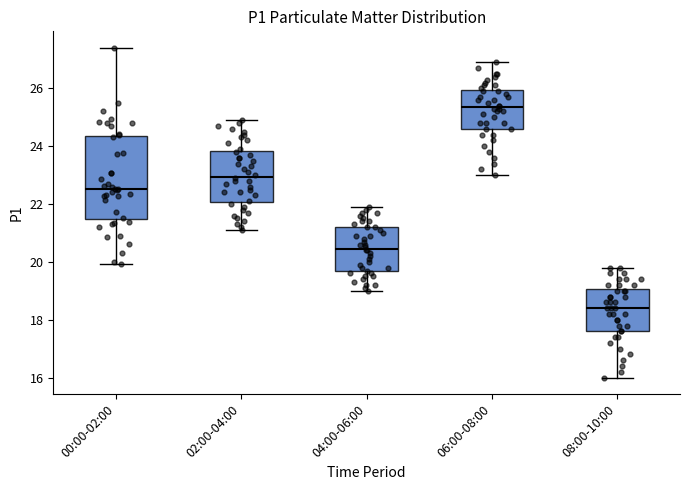

Comparing the boxes themselves (not the whiskers), which one is the tallest?

00:00-02:00